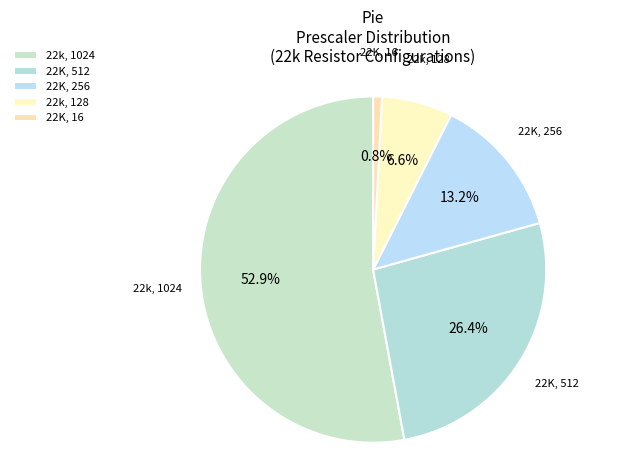

To the nearest percent, what is the difference between the 22K, 16 and 22K, 256 slice percentages?

12%